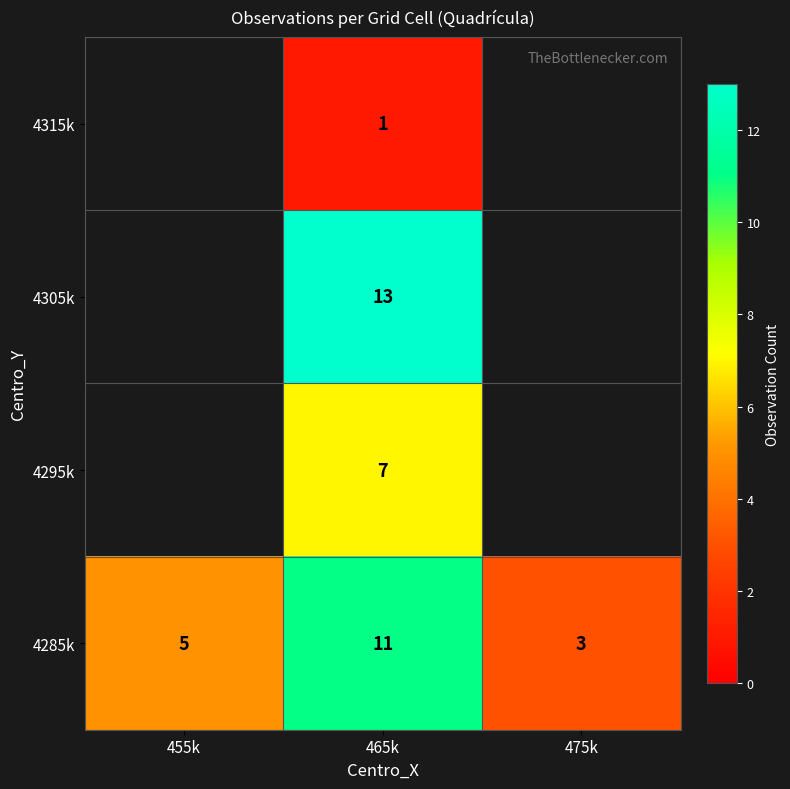

What is the sum of the 4285k values at 455k and 475k?

8